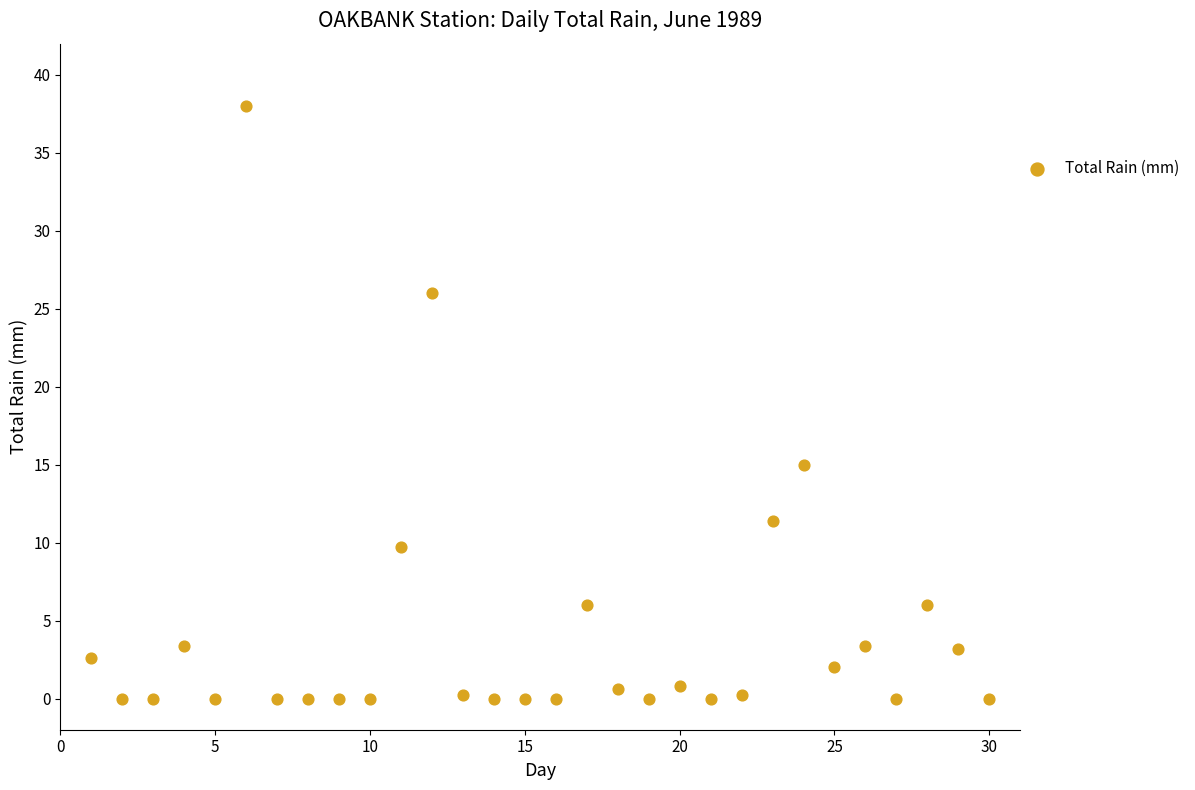

What Y value in the scatter plot is closest to 19?

15.0